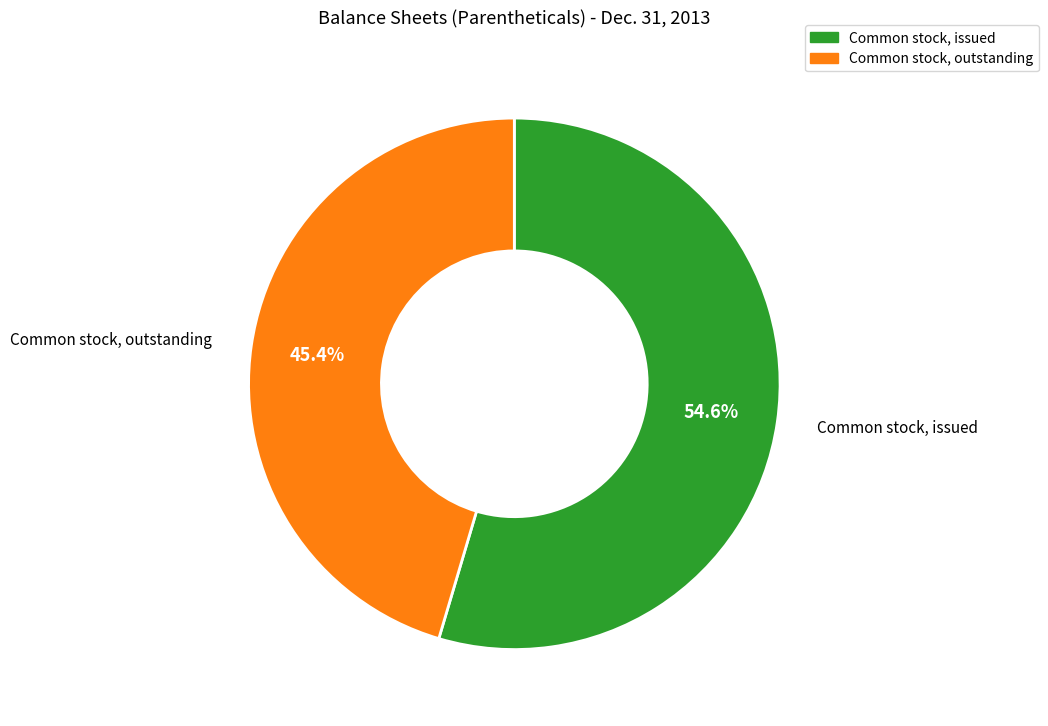

To the nearest percent, what is the average slice percentage?

50%